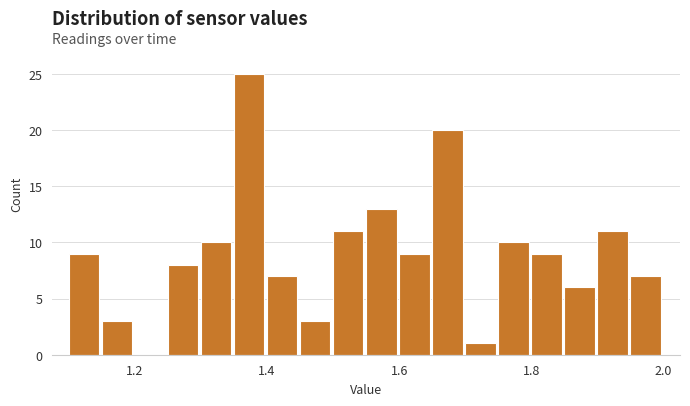

Around what value on the x-axis is the tallest bar? Give the approximate position of its centre, as read against the axis.

1.38